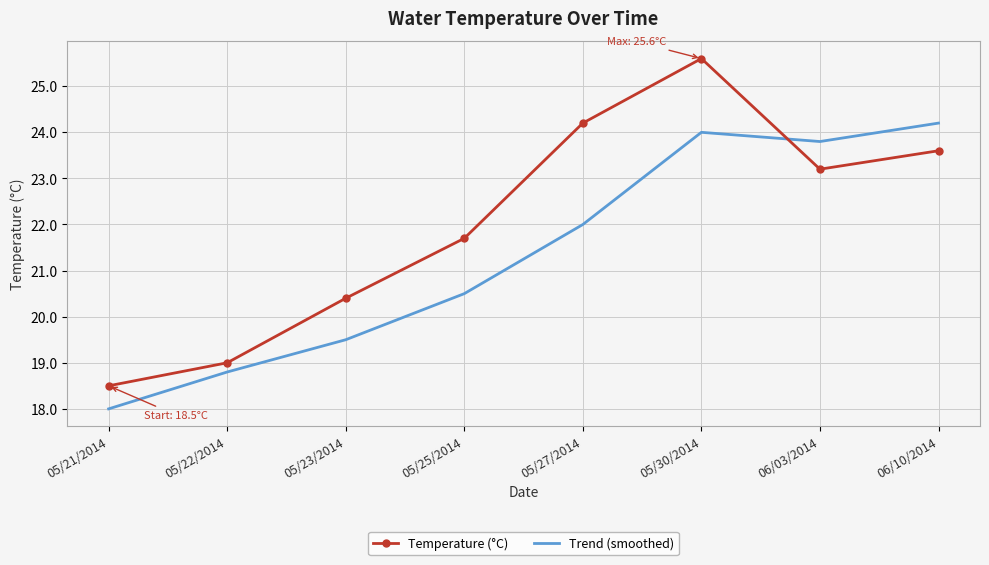

True or false: Trend (smoothed) has a value of 22.0 at 05/27/2014.

True